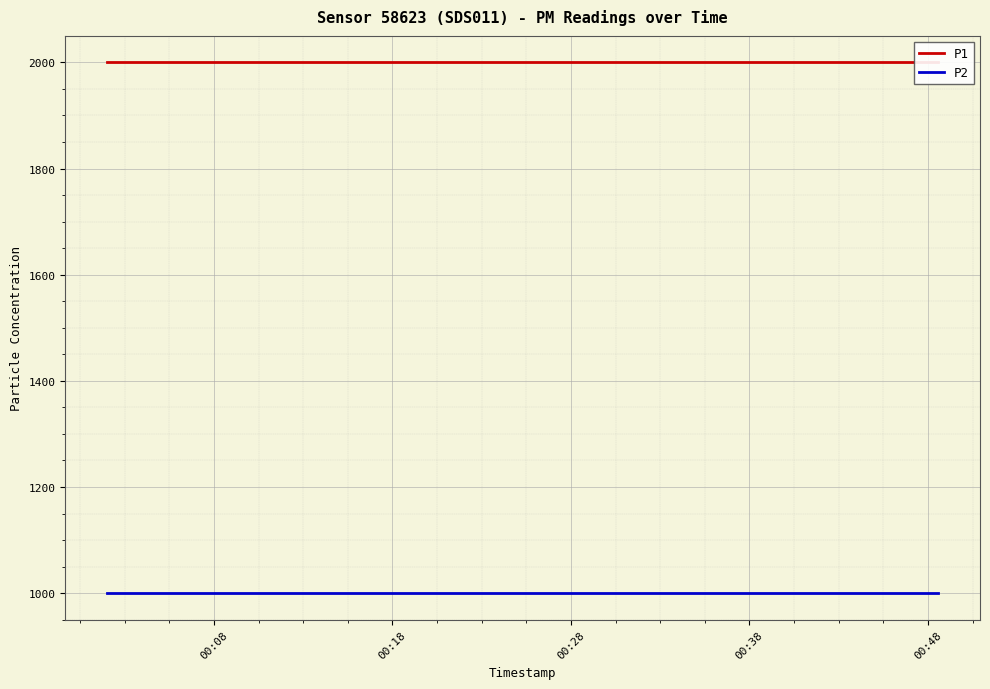

What position from the left is 00:08?

1